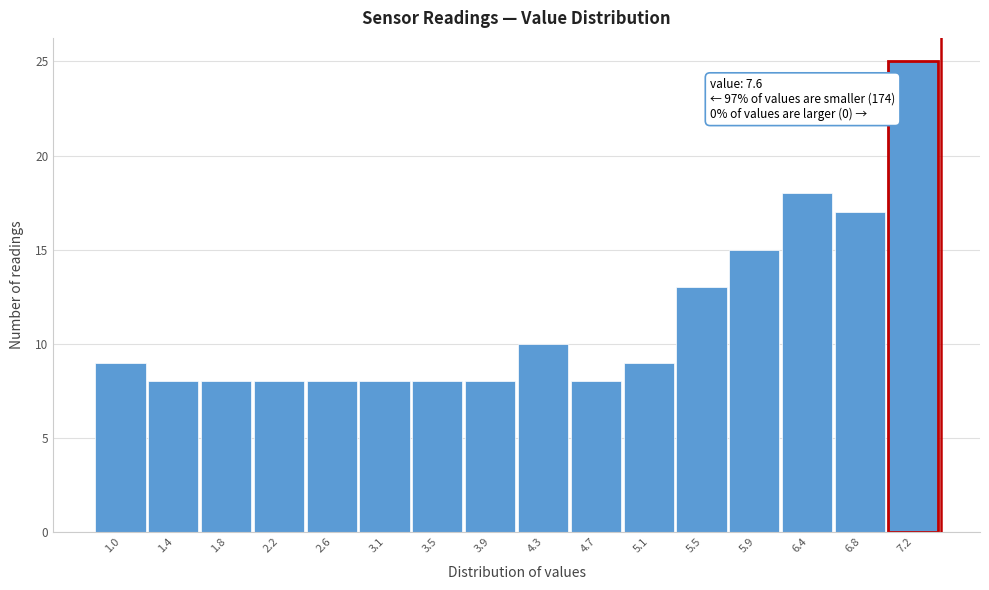

Reading left to right, transcribe all the data shown in this chart.

9	8	8	8	8	8	8	8	10	8	9	13	15	18	17	25